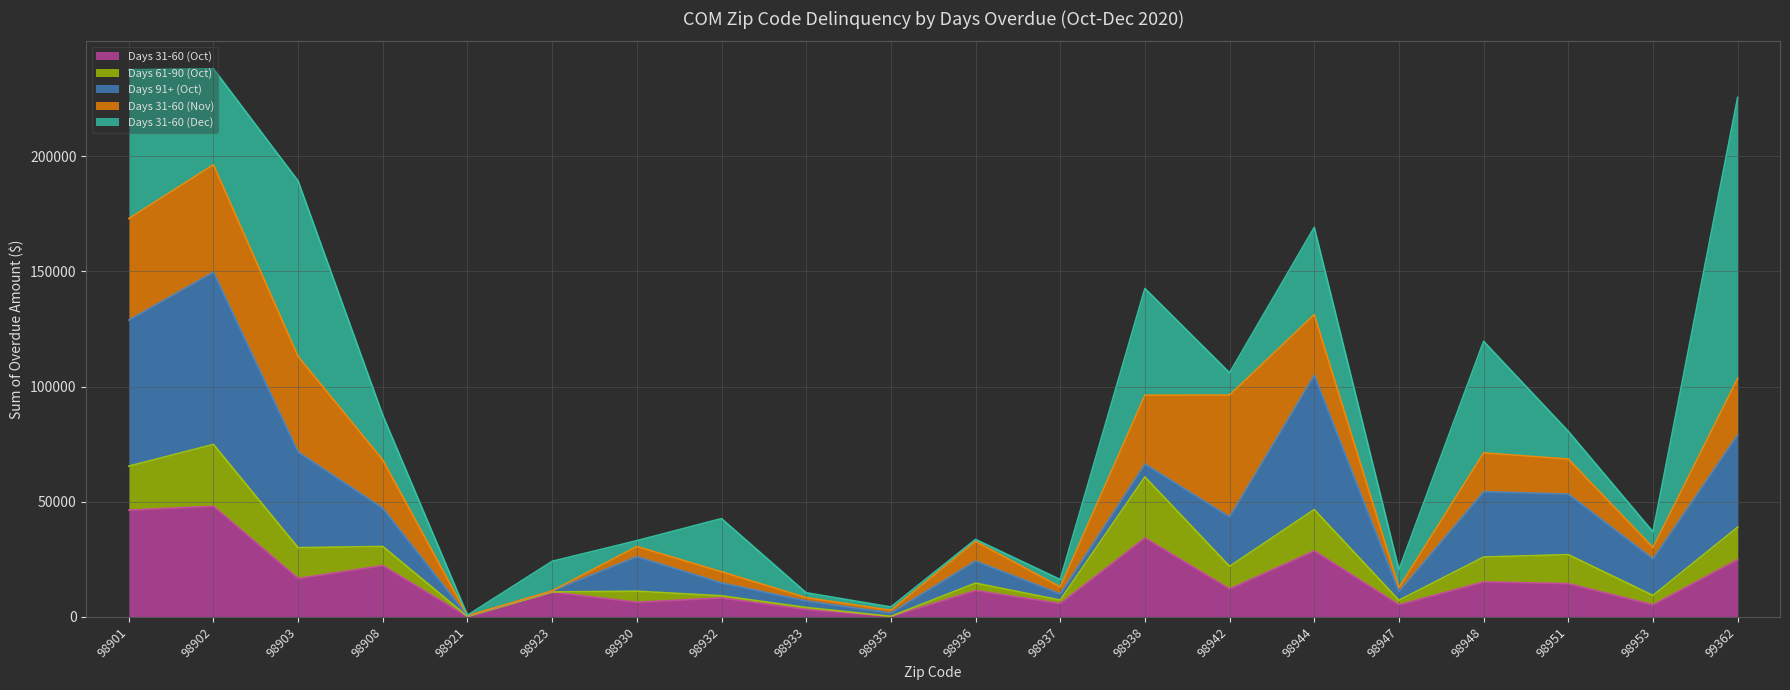

List the labels in order of Days 31-60 (Nov) value, largest first.

98942, 98902, 98901, 98903, 98938, 98944, 99362, 98908, 98948, 98951, 98936, 98953, 98932, 98930, 98937, 98947, 98933, 98935, 98921, 98923